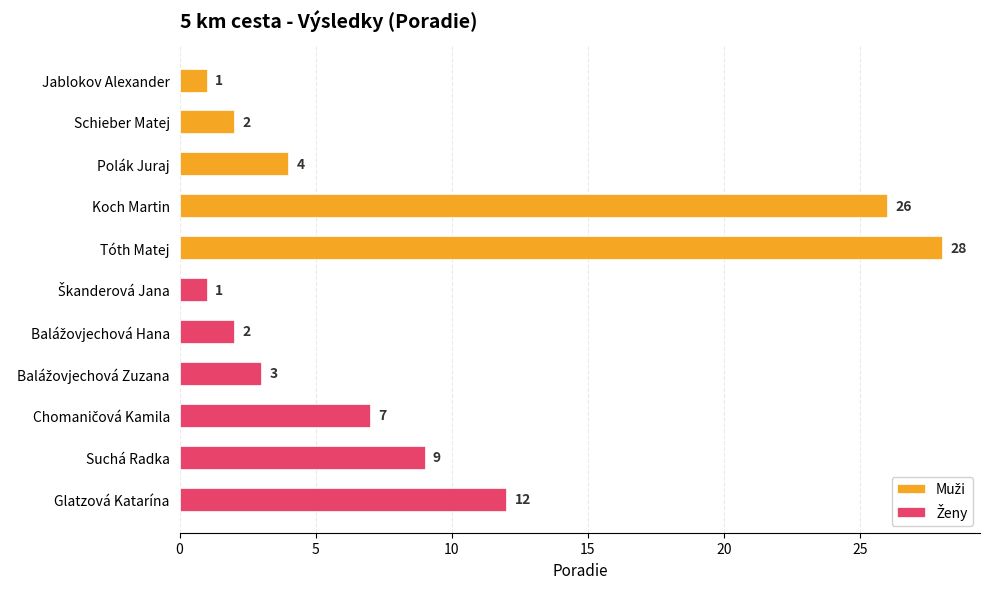

Between Suchá Radka and Škanderová Jana, which is larger?

Suchá Radka